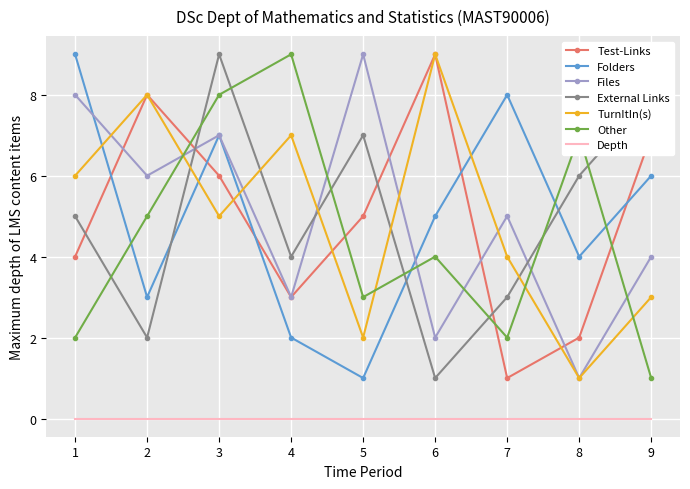

At which category is the sum across all series the highest?

3